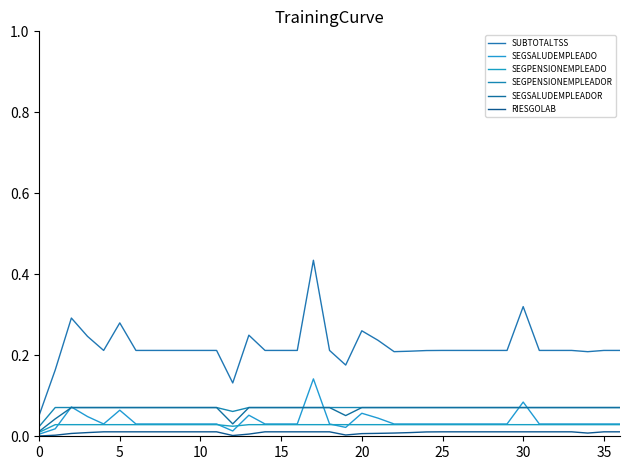

True or false: SEGSALUDEMPLEADOR and RIESGOLAB intersect in this chart.

False